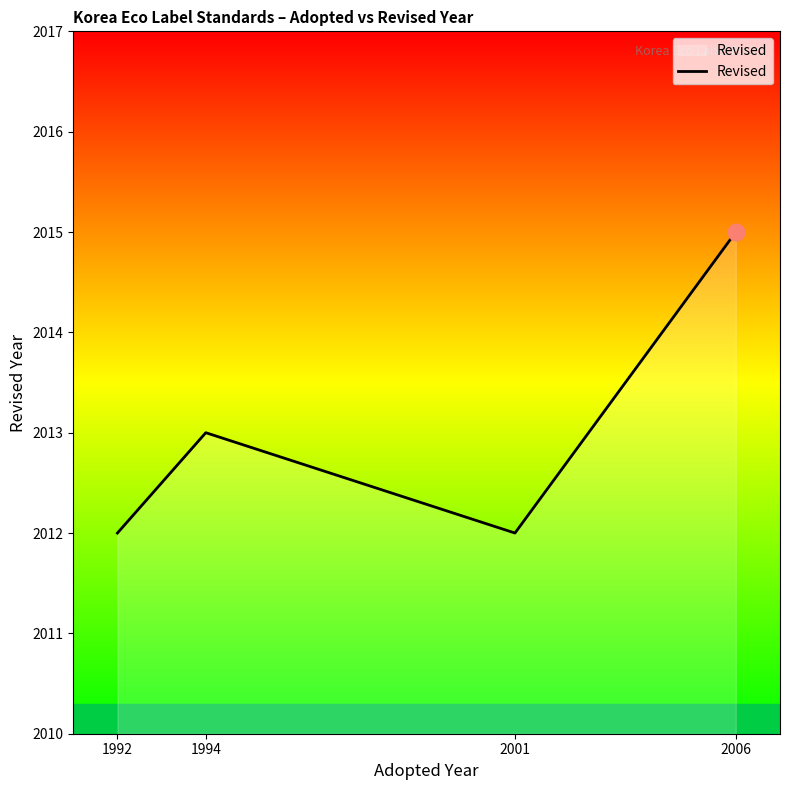

Between 2006 and 1992, which is larger?

2006